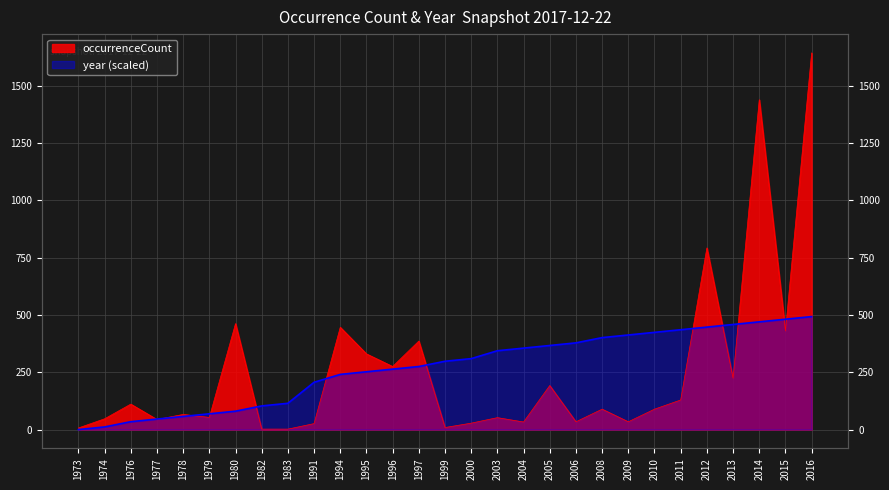

Where is occurrenceCount nearest to the value 822?

2012